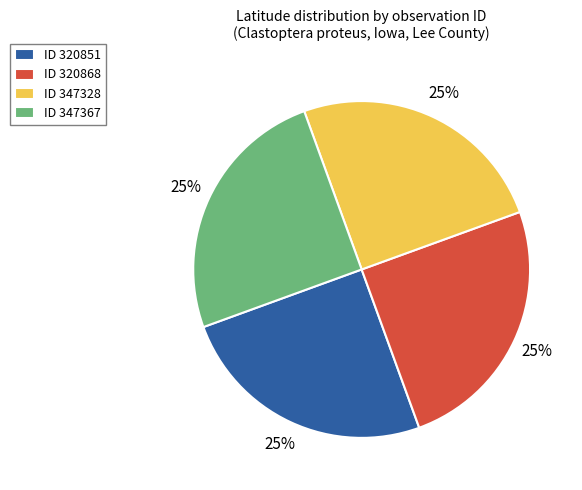

Is it true that ID 320851 is 25% of the pie?

True